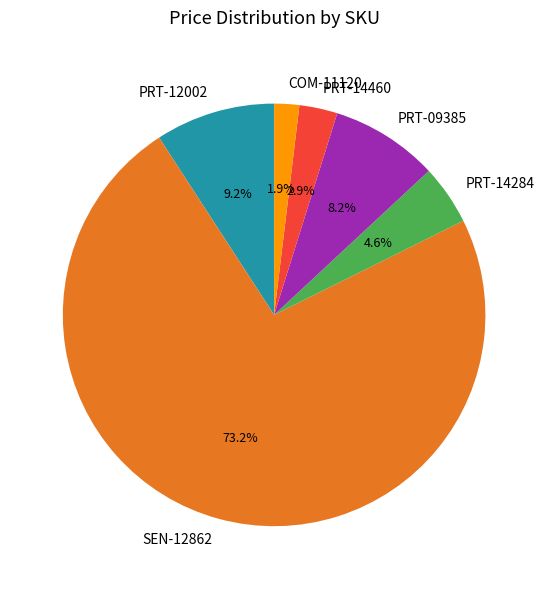

To the nearest percent, what is the average slice percentage?

17%